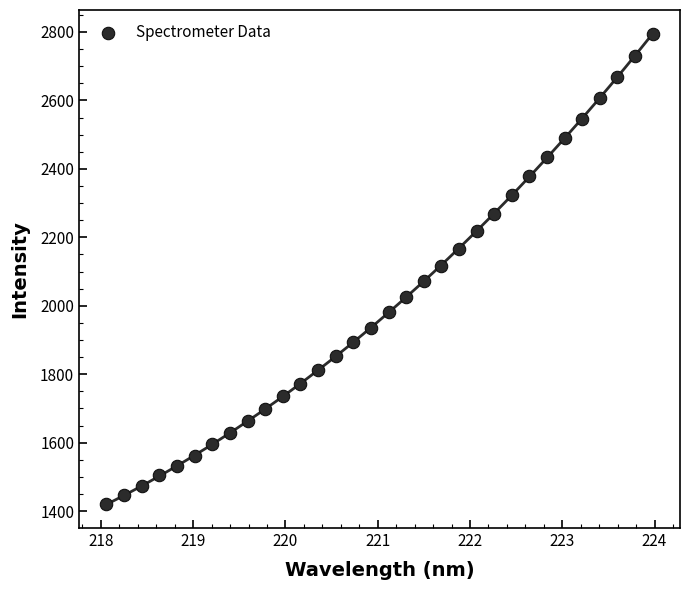

What is the range of X values (max minus min)?

5.9